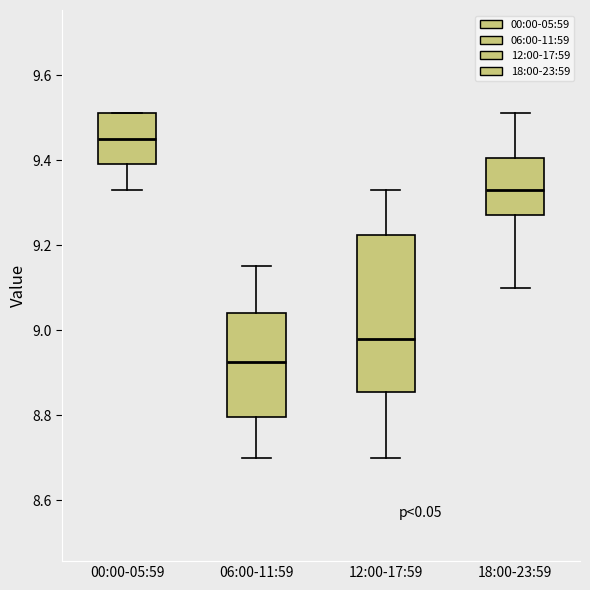

Reading left to right, read every box against the y-axis: the position of its median line, the range the box covers, and the ends of its whiskers. The values are not printed on the chart, so give them approximately, as read against the axis.

00:00-05:59: median 9.46, box 9.40 to 9.52, whiskers 9.34 to 9.52
06:00-11:59: median 8.92, box 8.80 to 9.04, whiskers 8.70 to 9.16
12:00-17:59: median 8.98, box 8.86 to 9.22, whiskers 8.70 to 9.34
18:00-23:59: median 9.34, box 9.28 to 9.40, whiskers 9.10 to 9.52